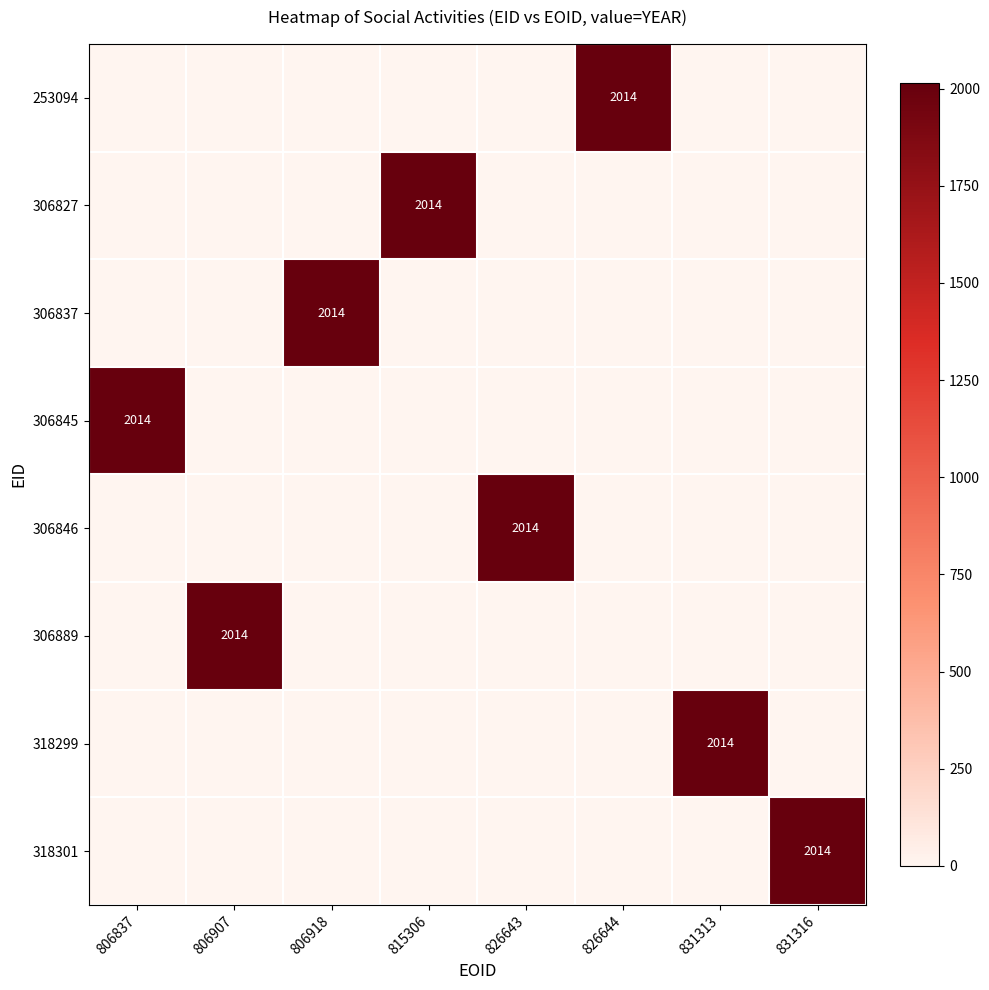

True or false: 306889 has a value of 2014 at 806907.

True